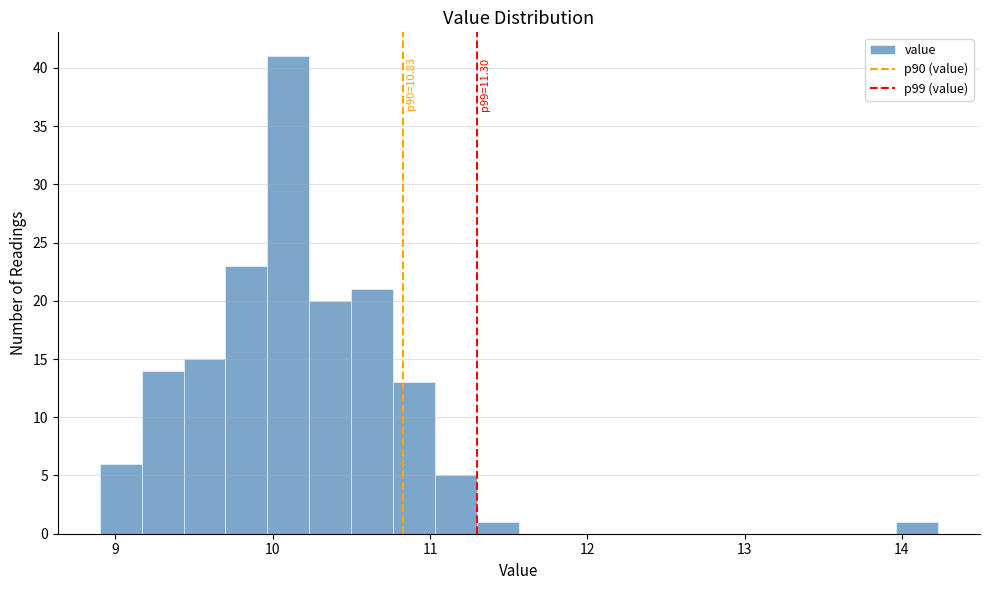

Read against the x-axis, roughly where is the centre of the tallest bar?

10.1